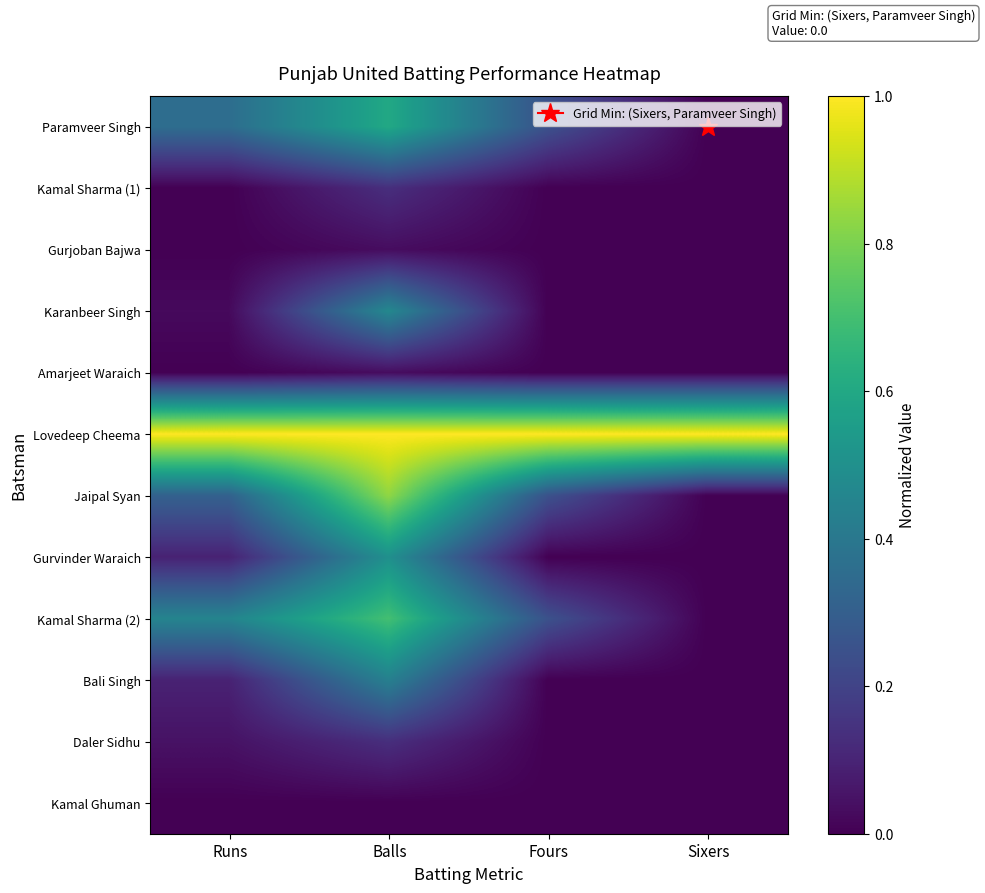

Reading left to right, what are all the values shown in this chart?

Paramveer Singh: Runs=0.4	Balls=0.6	Fours=0.2	Sixers=0.0
Kamal Sharma (1): Runs=0.0	Balls=0.1	Fours=0.0	Sixers=0.0
Gurjoban Bajwa: Runs=0.0	Balls=0.0	Fours=0.0	Sixers=0.0
Karanbeer Singh: Runs=0.0	Balls=0.5	Fours=0.0	Sixers=0.0
Amarjeet Waraich: Runs=0.0	Balls=0.0	Fours=0.0	Sixers=0.0
Lovedeep Cheema: Runs=1.0	Balls=1.0	Fours=1.0	Sixers=1.0
Jaipal Syan: Runs=0.3	Balls=0.8	Fours=0.2	Sixers=0.0
Gurvinder Waraich: Runs=0.1	Balls=0.5	Fours=0.0	Sixers=0.0
Kamal Sharma (2): Runs=0.5	Balls=0.7	Fours=0.2	Sixers=0.0
Bali Singh: Runs=0.1	Balls=0.4	Fours=0.0	Sixers=0.0
Daler Sidhu: Runs=0.0	Balls=0.1	Fours=0.0	Sixers=0.0
Kamal Ghuman: Runs=0.0	Balls=0.0	Fours=0.0	Sixers=0.0